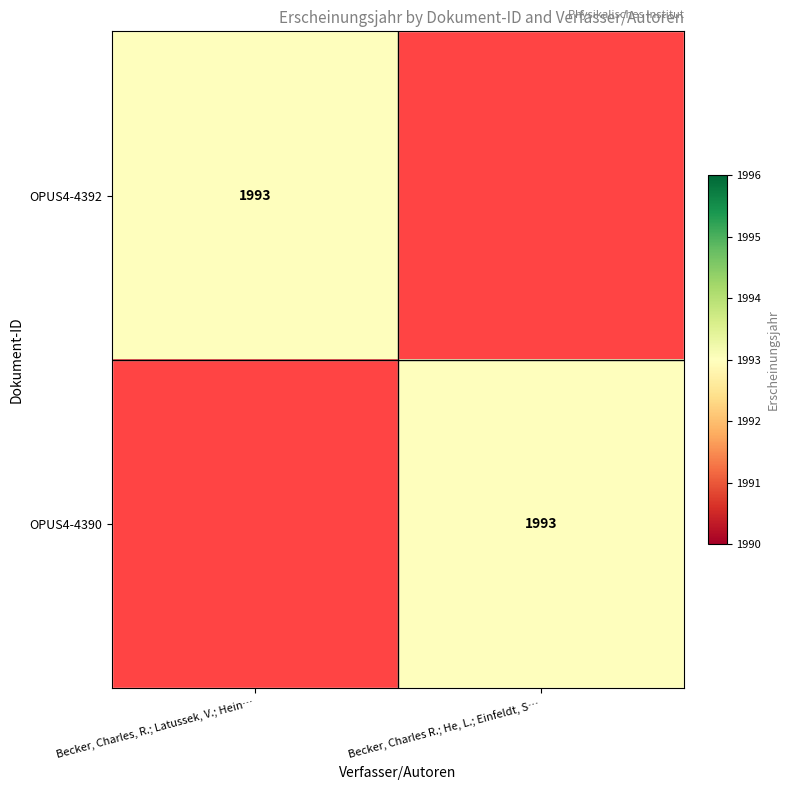

Is it true that OPUS4-4392 equals 1993 at Becker, Charles, R.; Latussek, V.; Hein…?

True